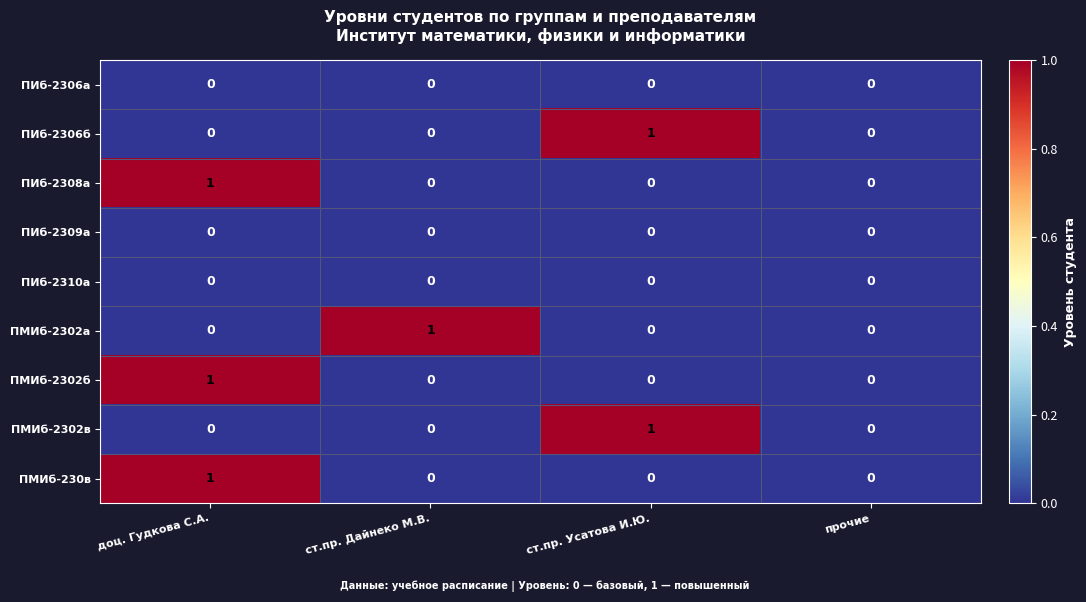

Count the ПМИб-230в values in the range 0 to 1.

4